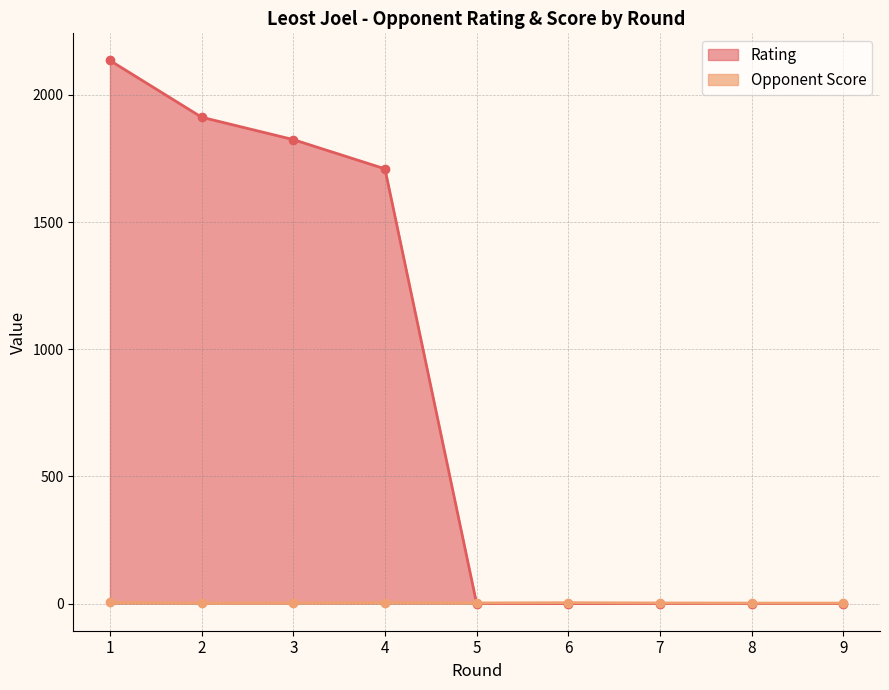

Is it true that Rating equals -958.8 at 5?

False